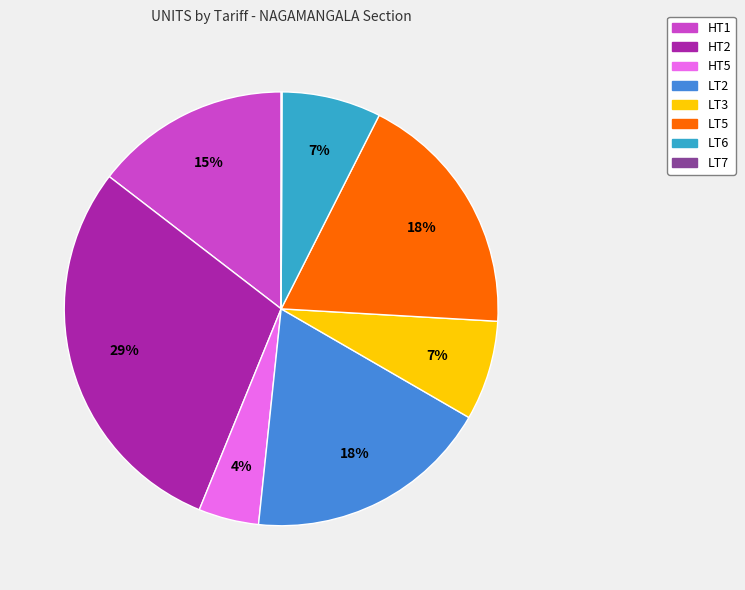

True or false: LT2 accounts for 18% of the total.

True